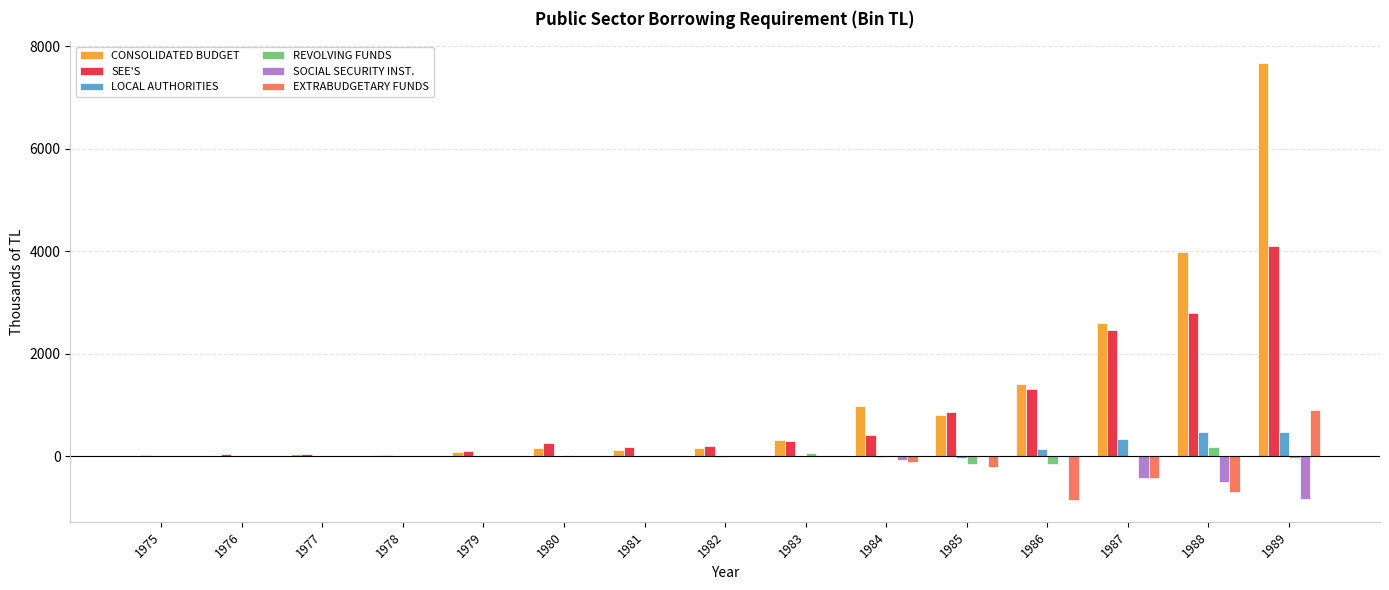

What is the sum of all CONSOLIDATED BUDGET values?

18397.1